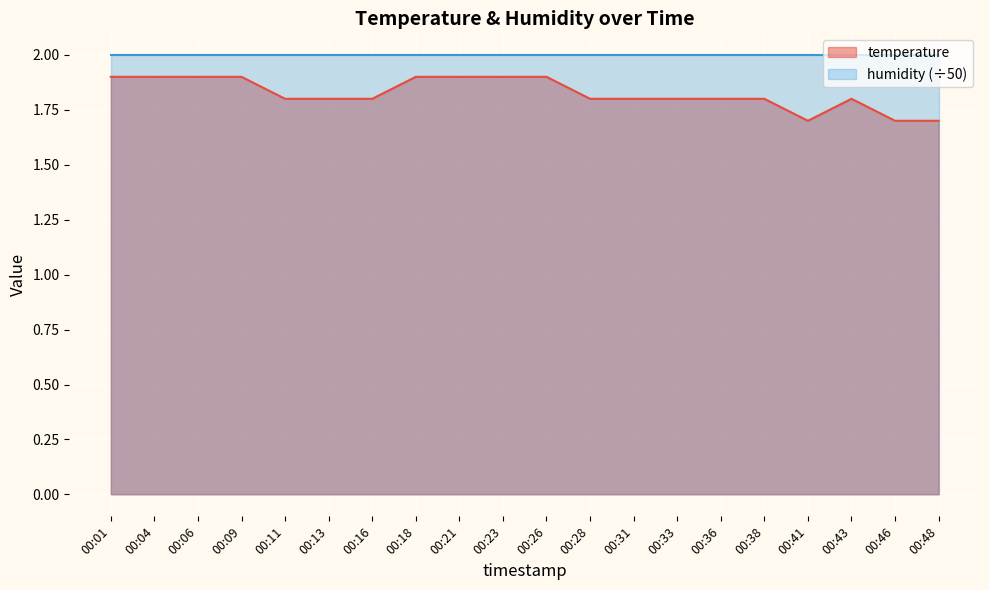

Where is the first local minimum?

00:41